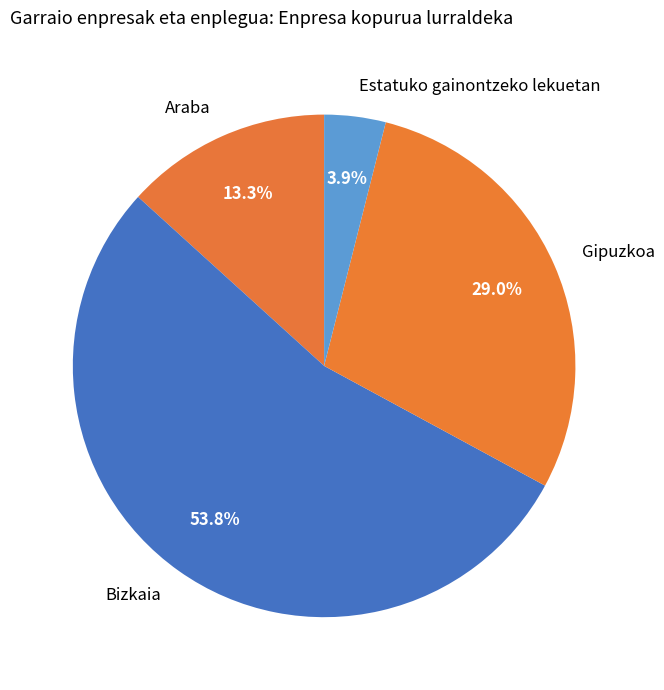

Combined, what portion of the pie is Gipuzkoa and Bizkaia?

82.8%